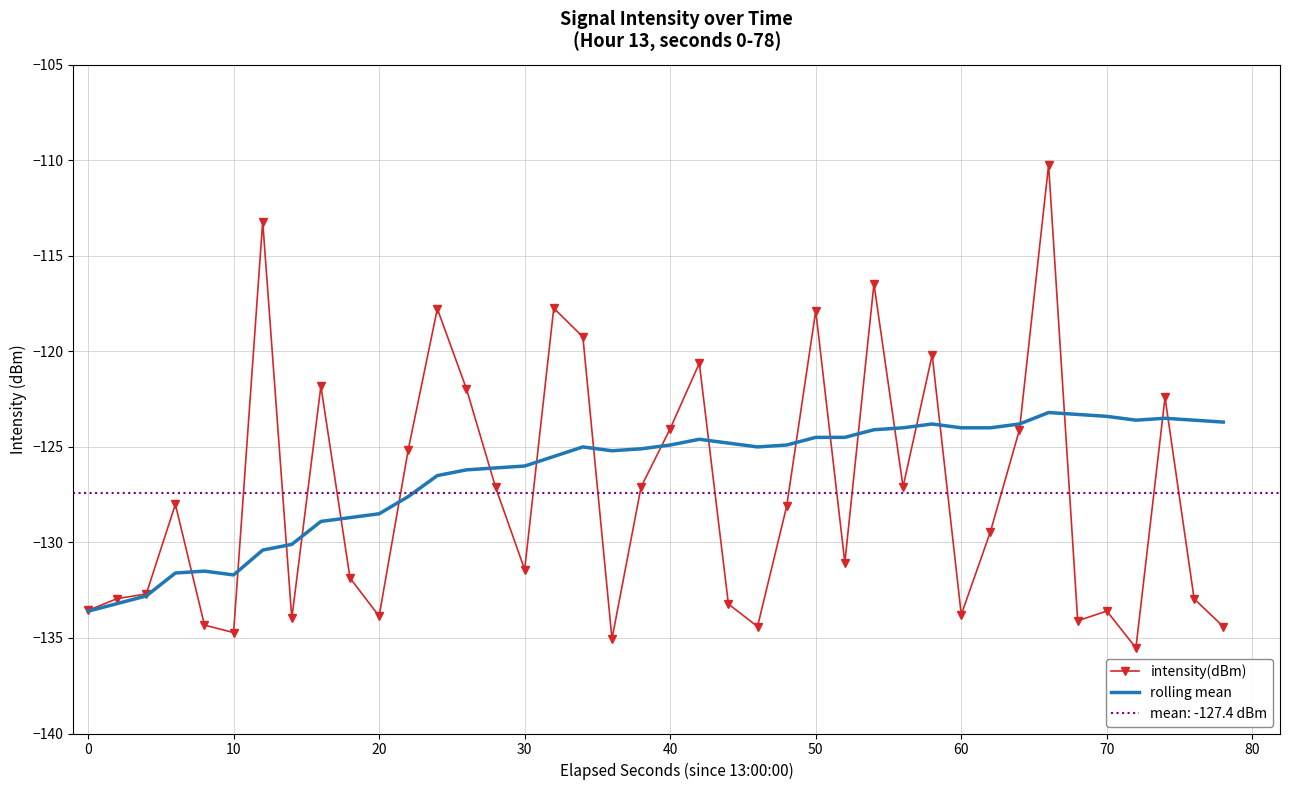

How many data points in intensity(dBm) are above -128?

18